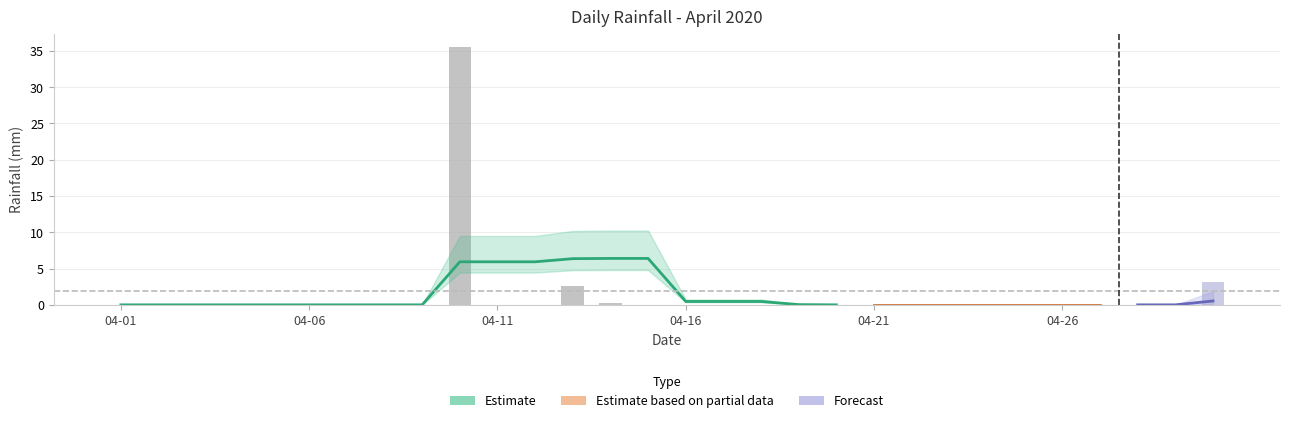

What is the difference between the maximum and second lowest values?

35.6